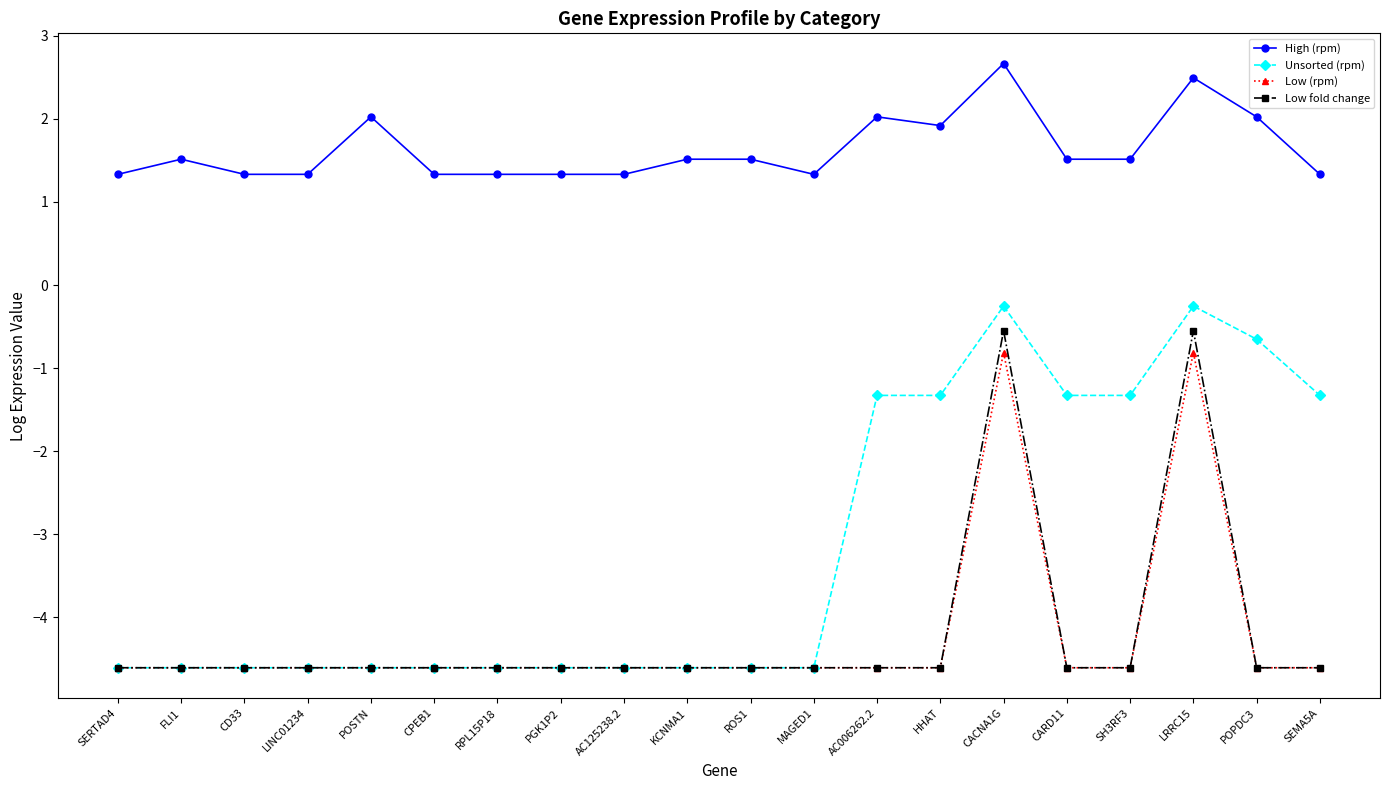

Which series has the widest spread of values?

Unsorted (rpm)